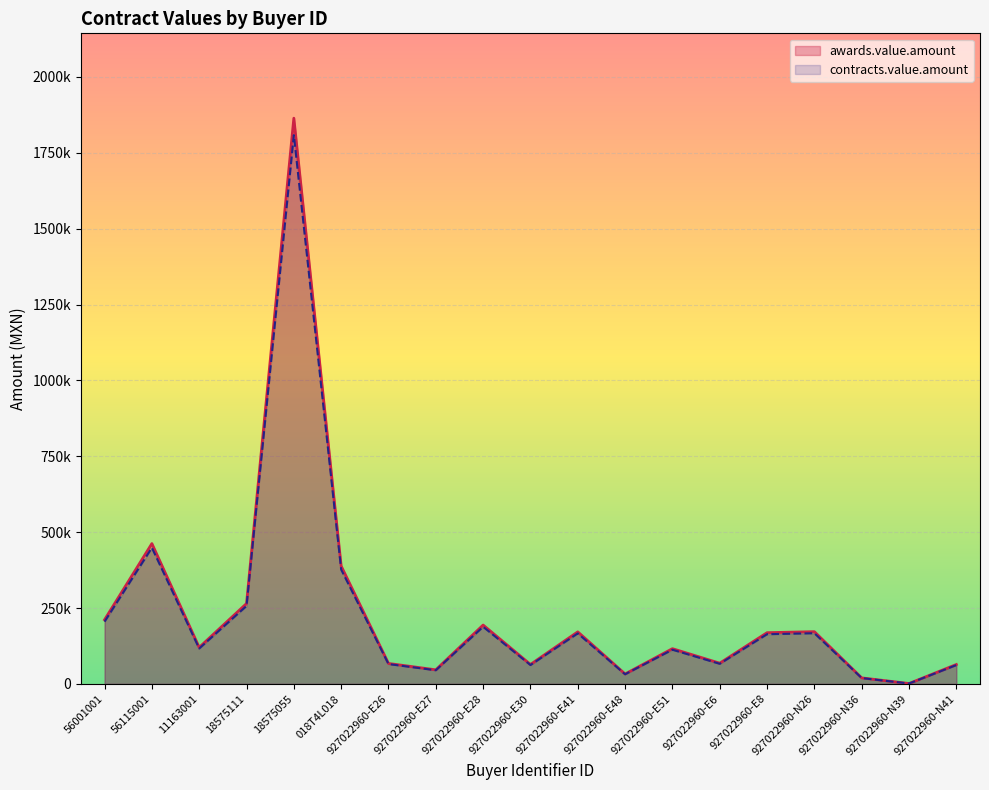

Where is the first local minimum for awards.value.amount?

11163001